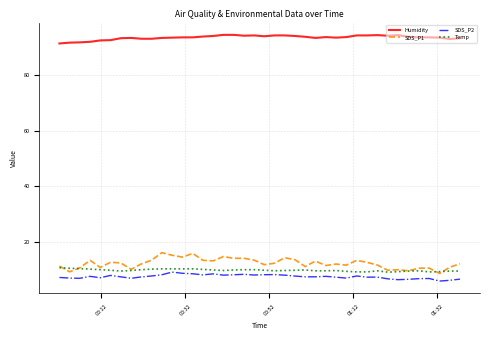

True or false: Humidity and SDS_P2 cross at least once.

False